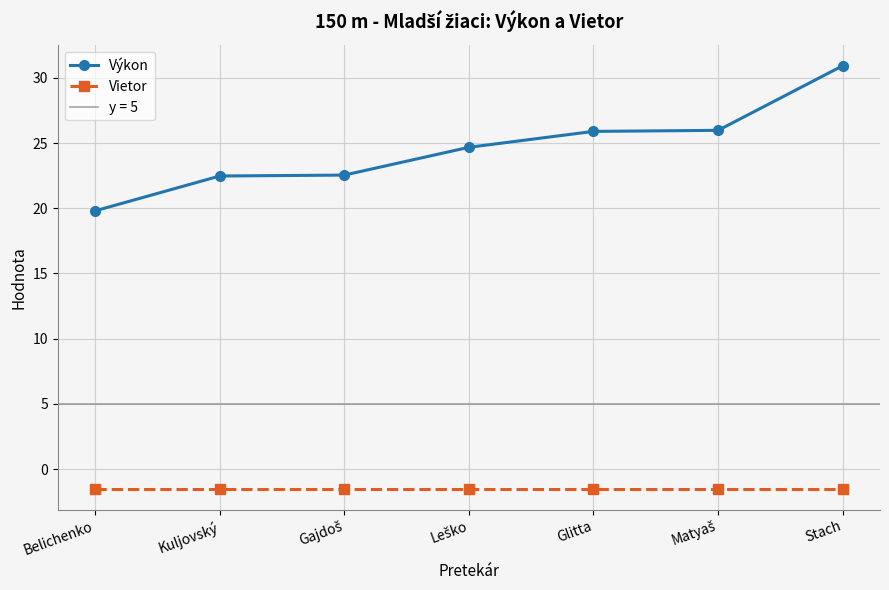

At which label does Vietor reach its minimum?

Belichenko